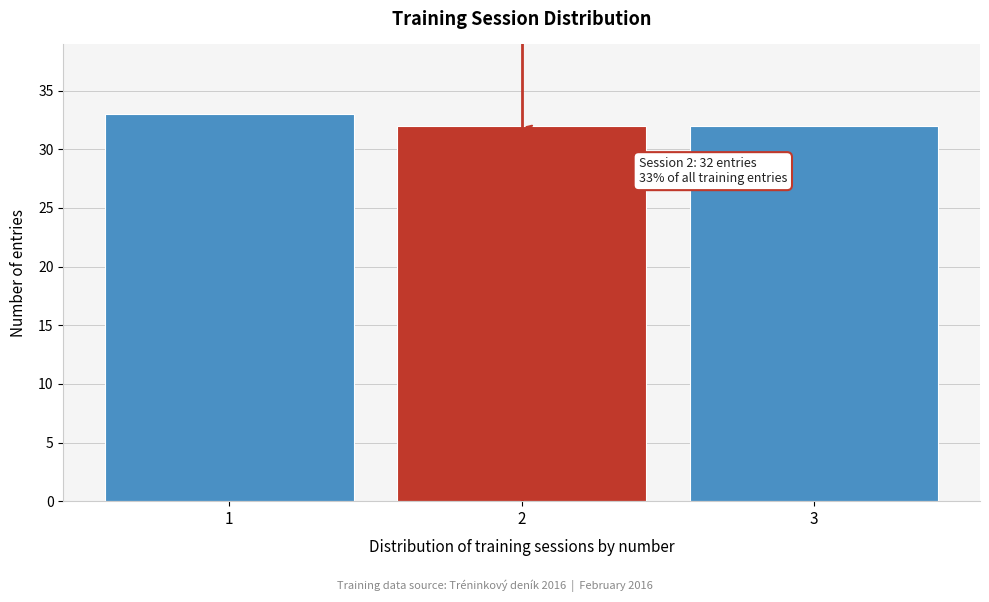

Reading right to left, what are all the values shown in this chart?

3=32	2=32	1=33